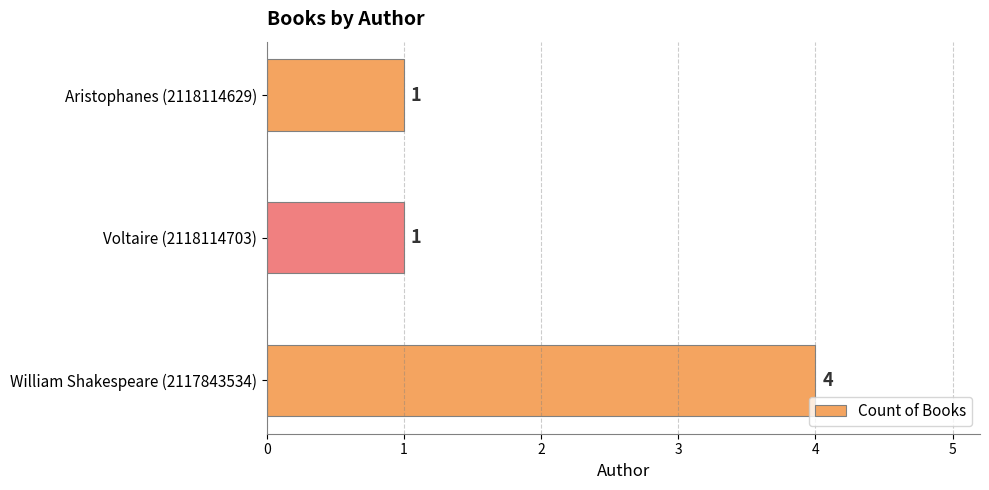

Count the values in the range 1 to 4.

3